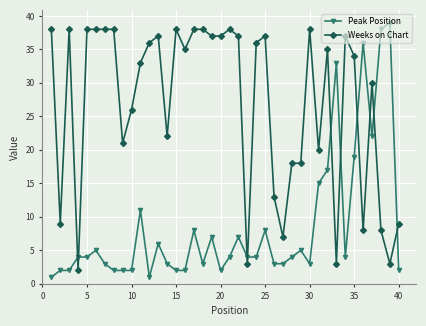

Reading left to right, transcribe all the data shown in this chart.

Peak Position: 1	2	2	4	4	5	3	2	2	2	11	1	6	3	2	2	8	3	7	2	4	7	4	4	8	3	3	4	5	3	15	17	33	4	19	36	22	38	39	2
Weeks on Chart: 38	9	38	2	38	38	38	38	21	26	33	36	37	22	38	35	38	38	37	37	38	37	3	36	37	13	7	18	18	38	20	35	3	37	34	8	30	8	3	9